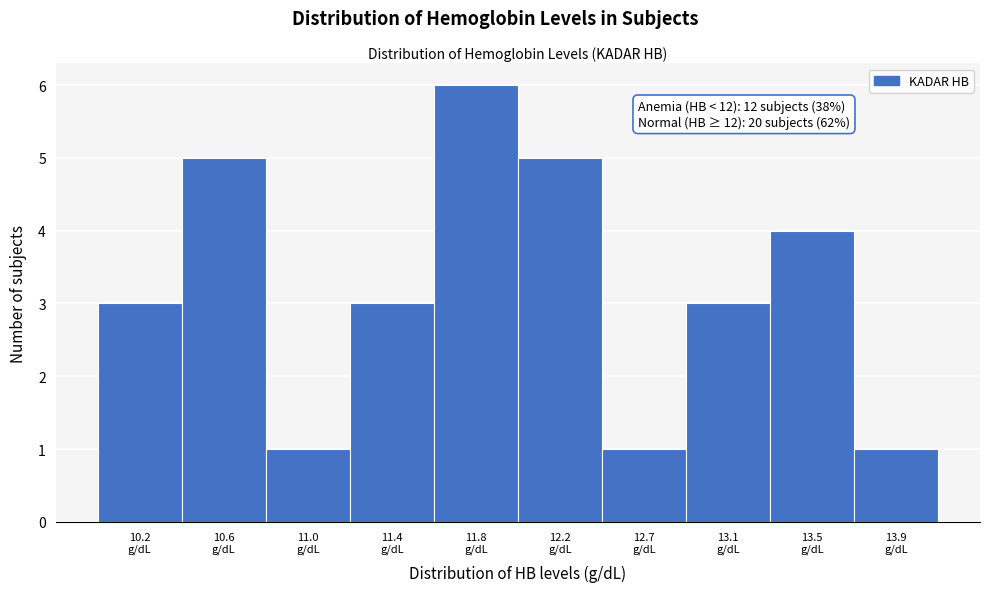

Reading right to left, what are all the values shown in this chart?

1	4	3	1	5	6	3	1	5	3